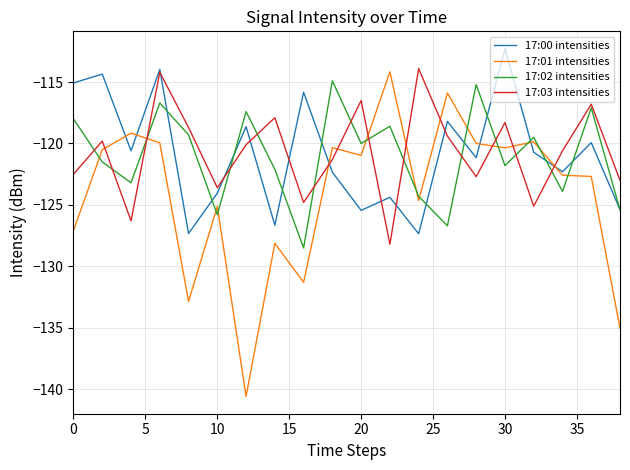

Which series has the largest range (max minus min)?

17:01 intensities